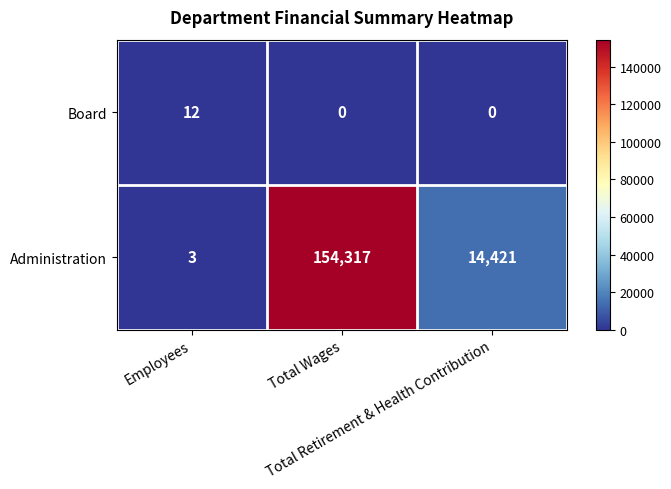

Which series has the widest spread of values?

Administration